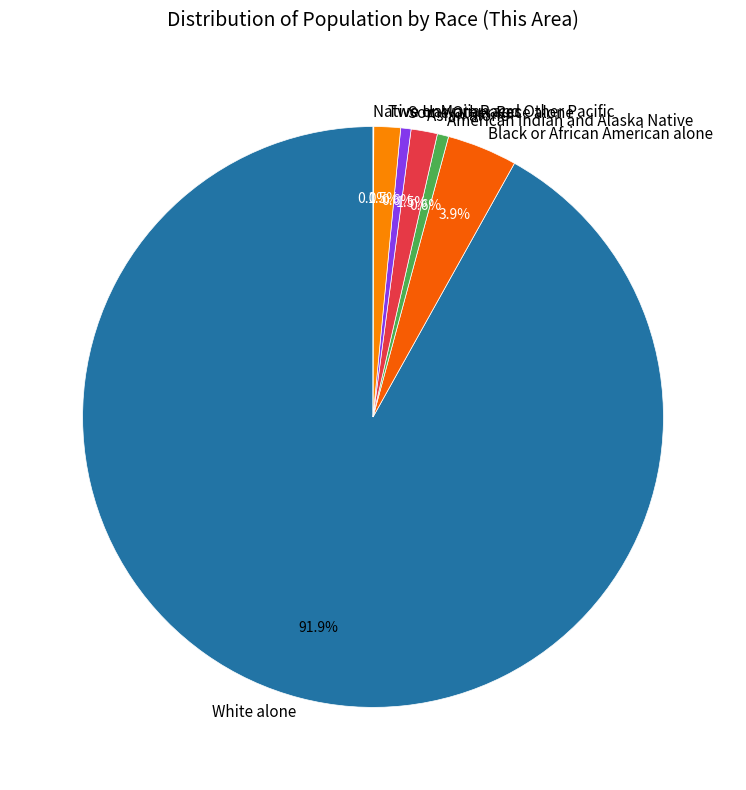

Which has a higher value, Black or African American alone or White alone?

White alone